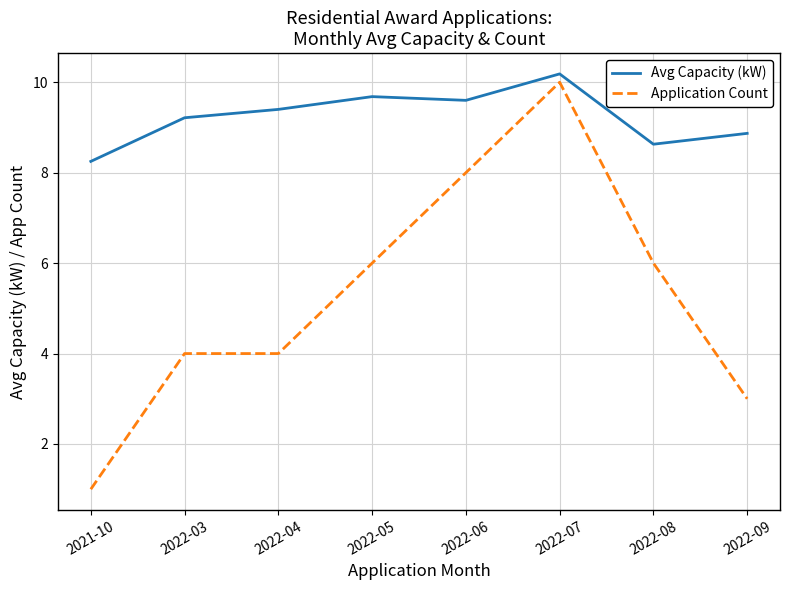

What is the approximate value of Avg Capacity (kW) at 2022-08?

8.6